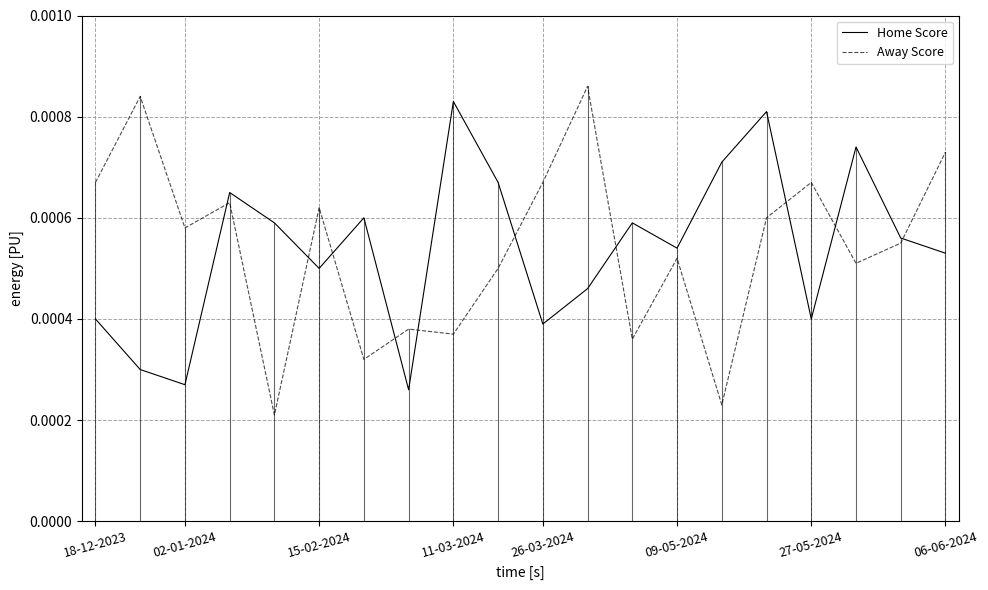

True or false: Home Score and Away Score intersect in this chart.

True